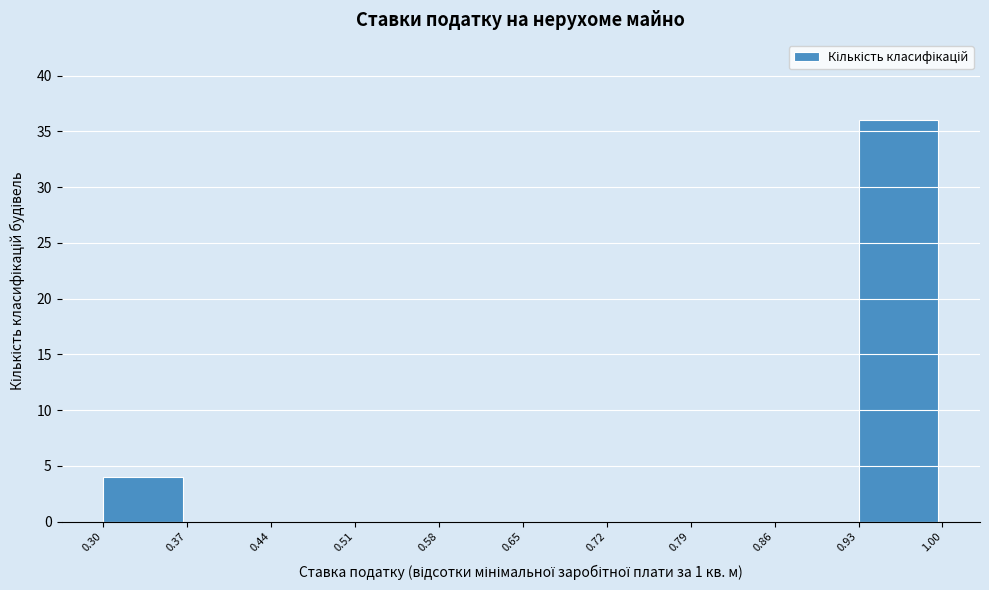

Over which range of the x-axis is the bar tallest?

0.93 to 1.00